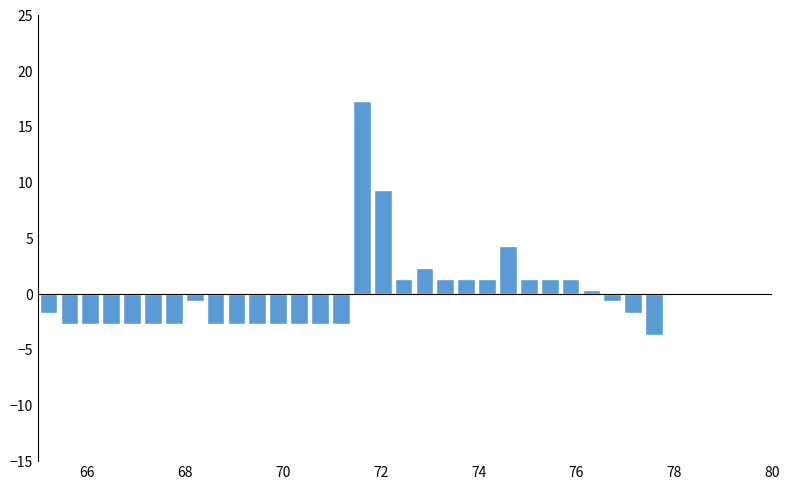

Around what value on the x-axis is the tallest bar? Give the approximate position of its centre, as read against the axis.

71.6